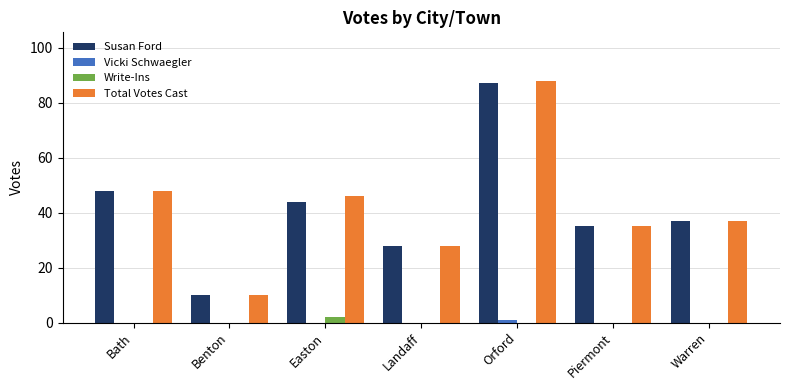

The value of Write-Ins at Piermont is 0. True or false?

True